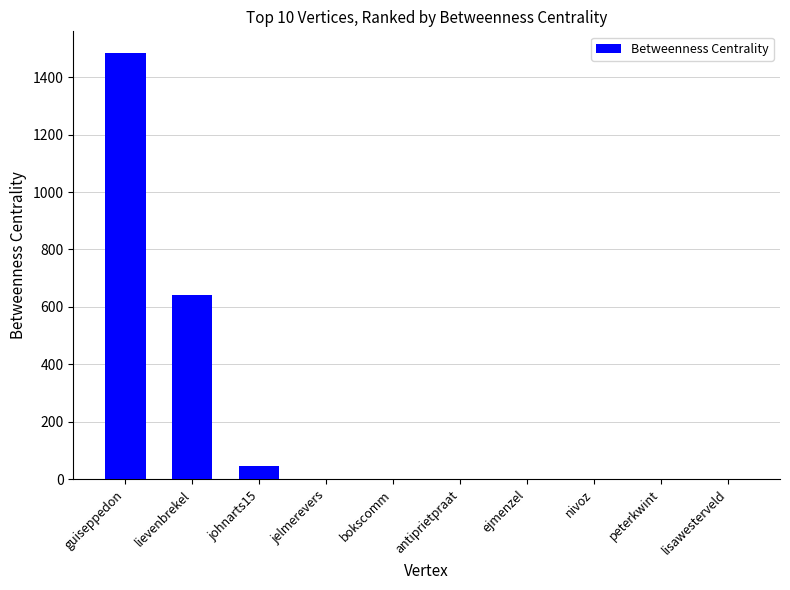

What is the sum of all values?

2172